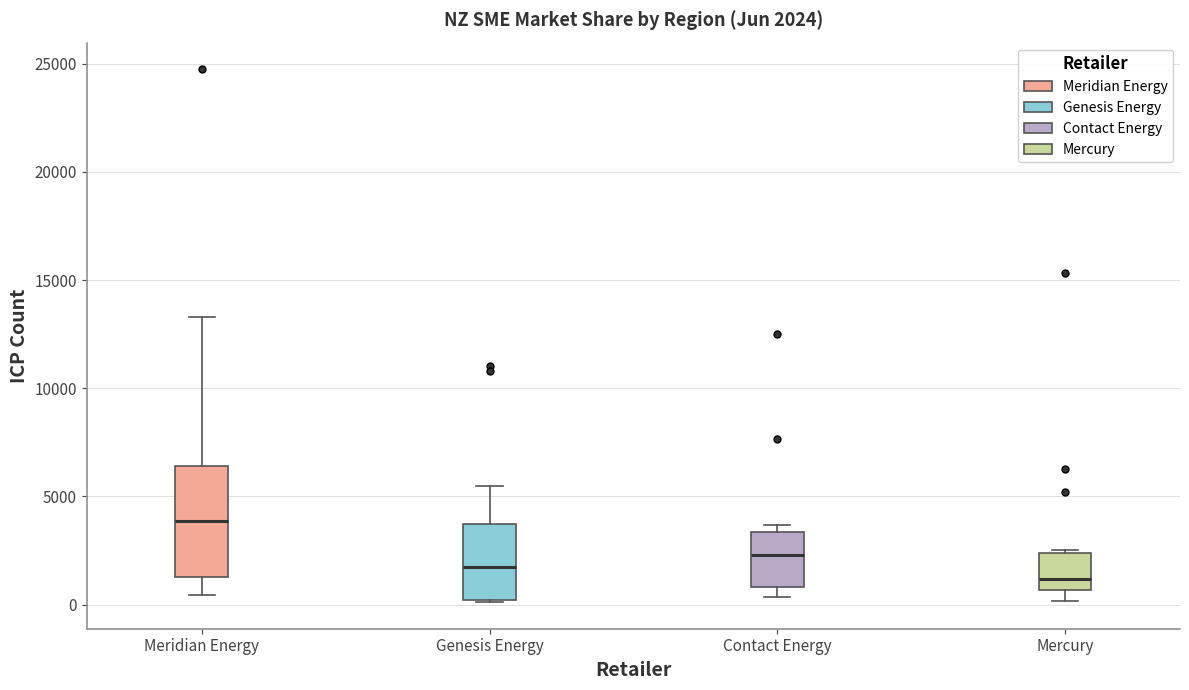

Which box is the tallest, from its lower edge to its upper edge?

Meridian Energy